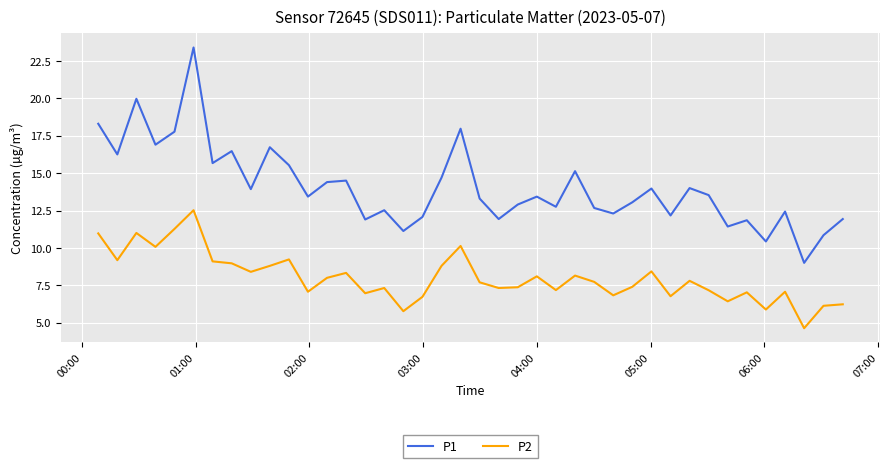

Count the number of categories in the chart.

40